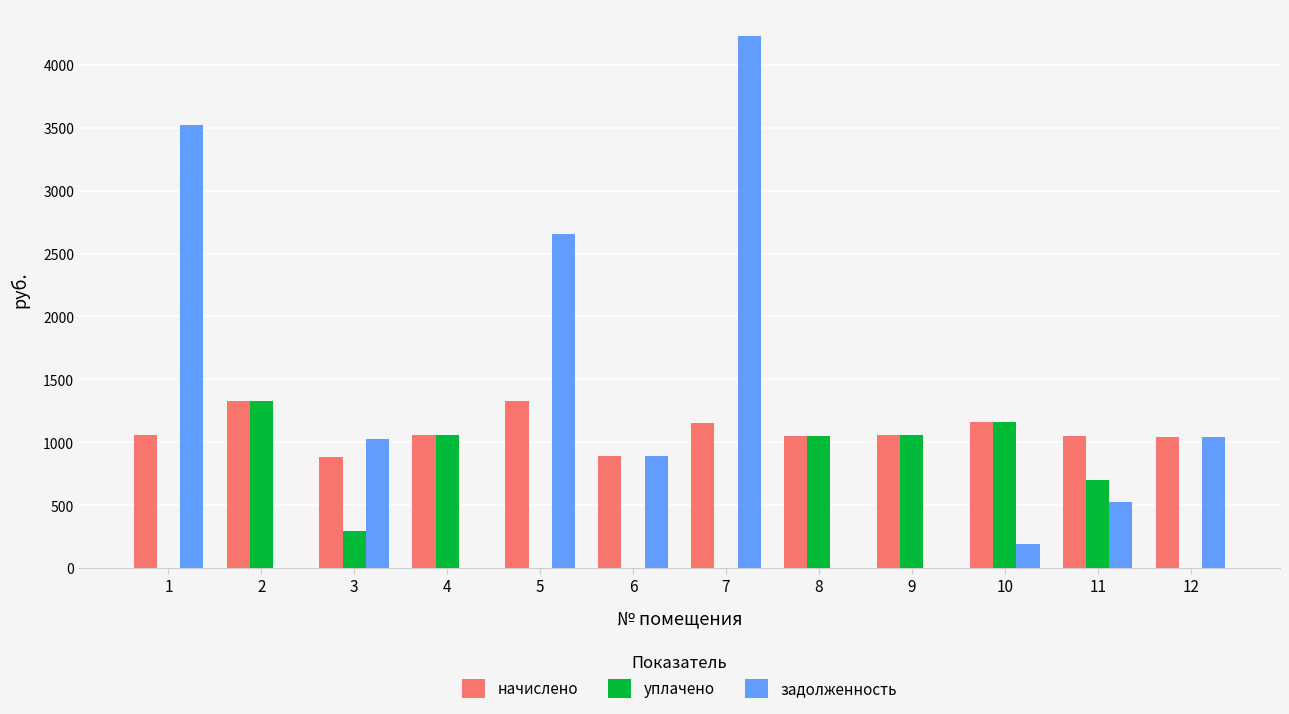

What is the highest value of the начислено series?

1327.6